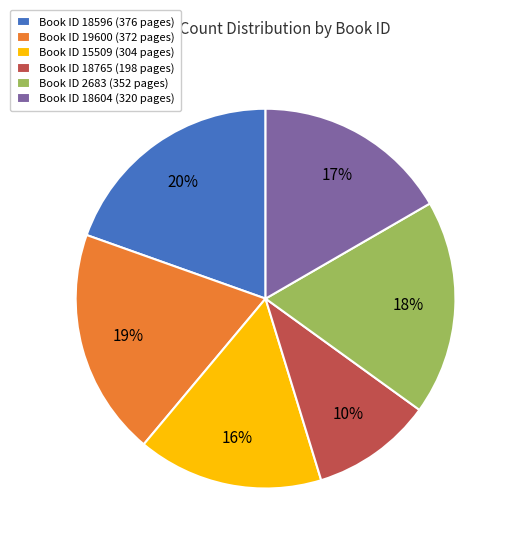

Which slice is the smallest?

Book ID 18765 (198 pages)